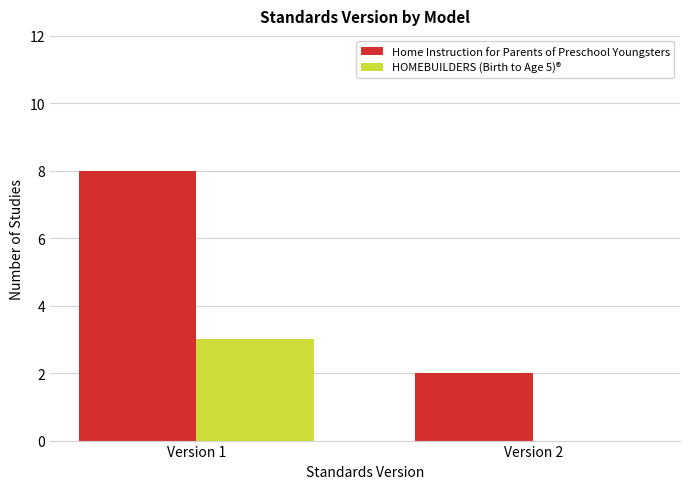

True or false: Home Instruction for Parents of Preschool Youngsters has a value of 2 at Version 2.

True